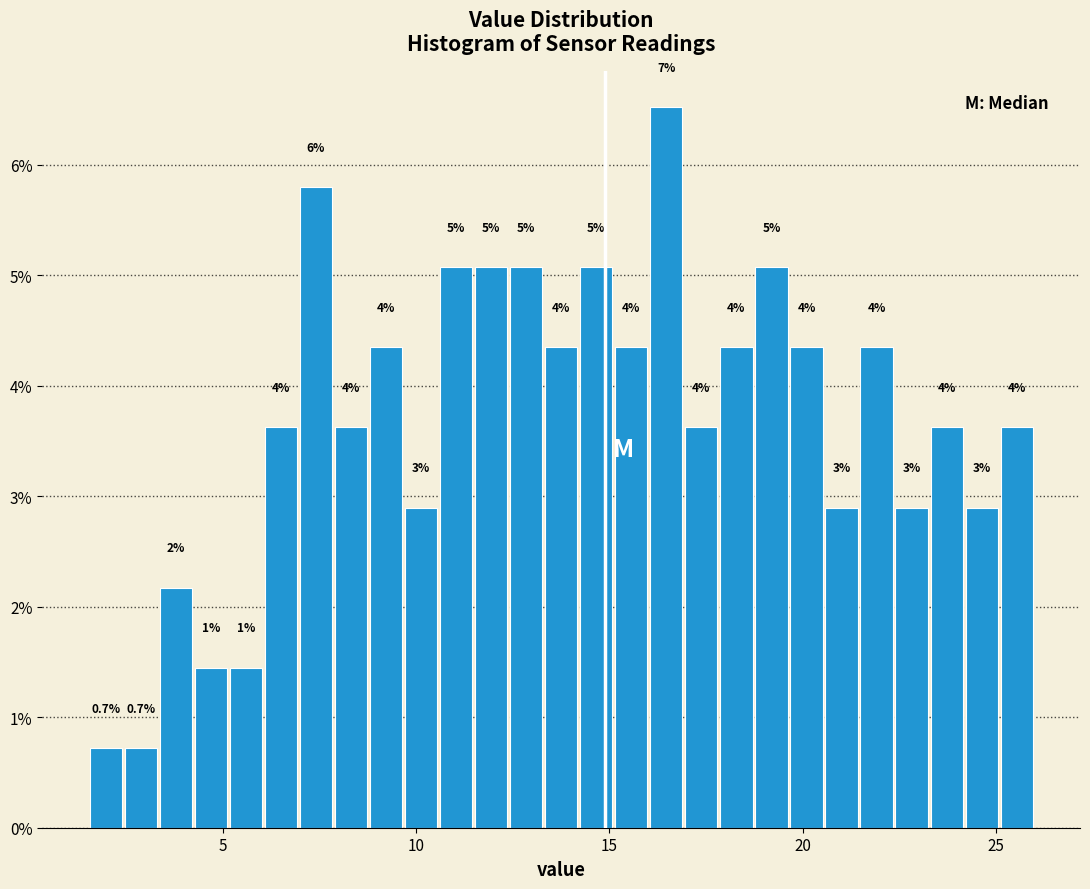

Around what value on the x-axis is the tallest bar? Give the approximate position of its centre, as read against the axis.

16.5